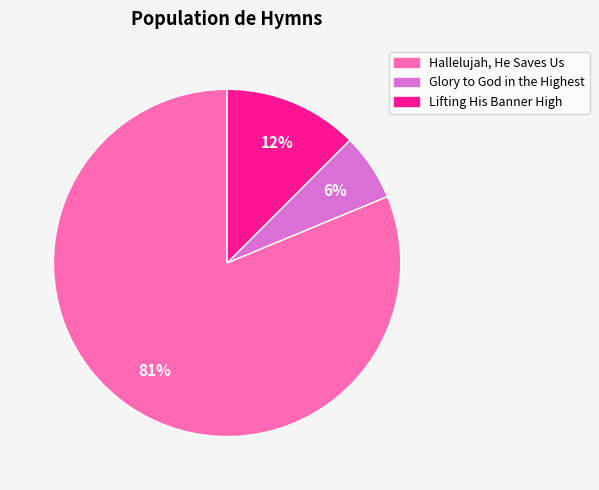

To the nearest percent, what is the difference between the Lifting His Banner High and Glory to God in the Highest slice percentages?

6%